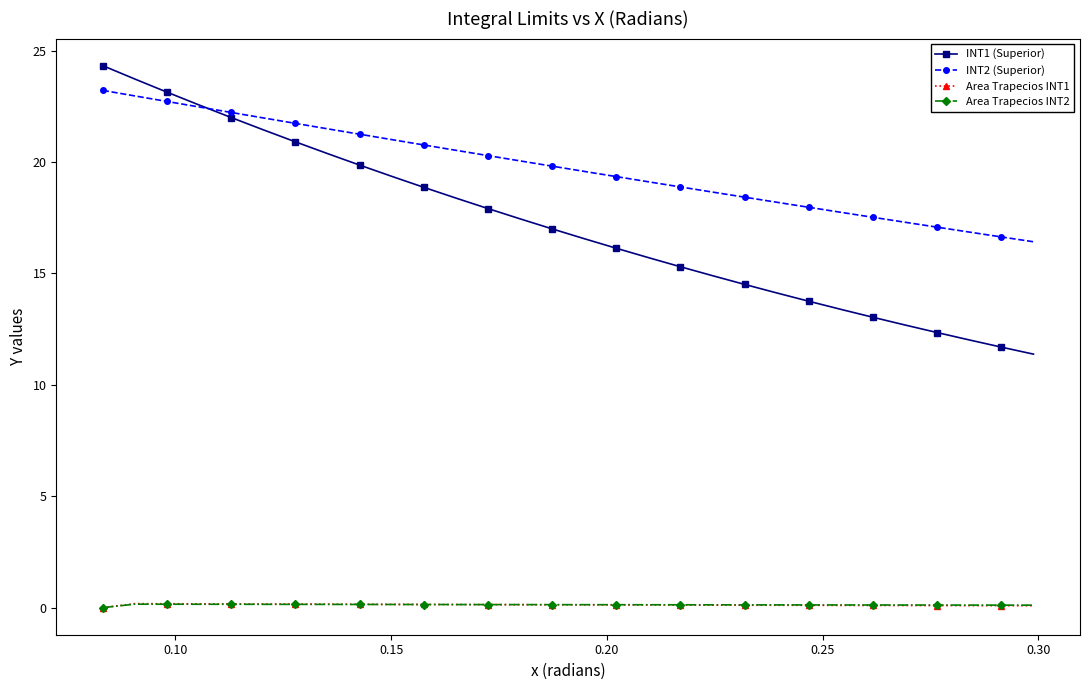

What is the maximum value for INT2 (Superior)?

23.2